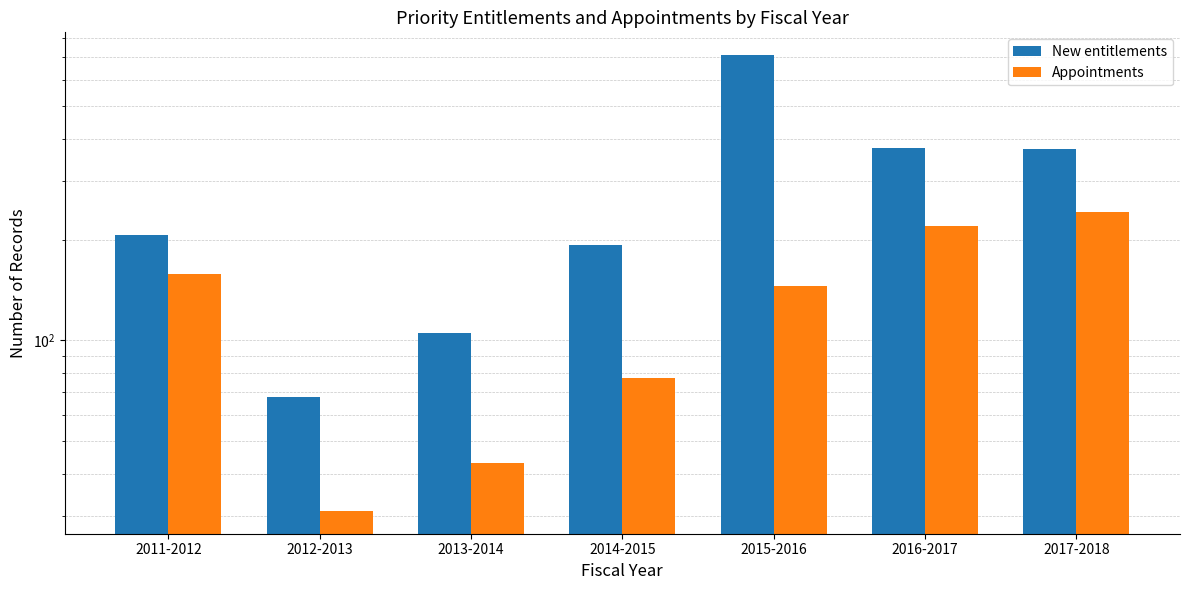

Reading left to right, transcribe all the data shown in this chart.

New entitlements: 2011-2012=206	2012-2013=68	2013-2014=105	2014-2015=193	2015-2016=710	2016-2017=375	2017-2018=372
Appointments: 2011-2012=158	2012-2013=31	2013-2014=43	2014-2015=77	2015-2016=145	2016-2017=219	2017-2018=241